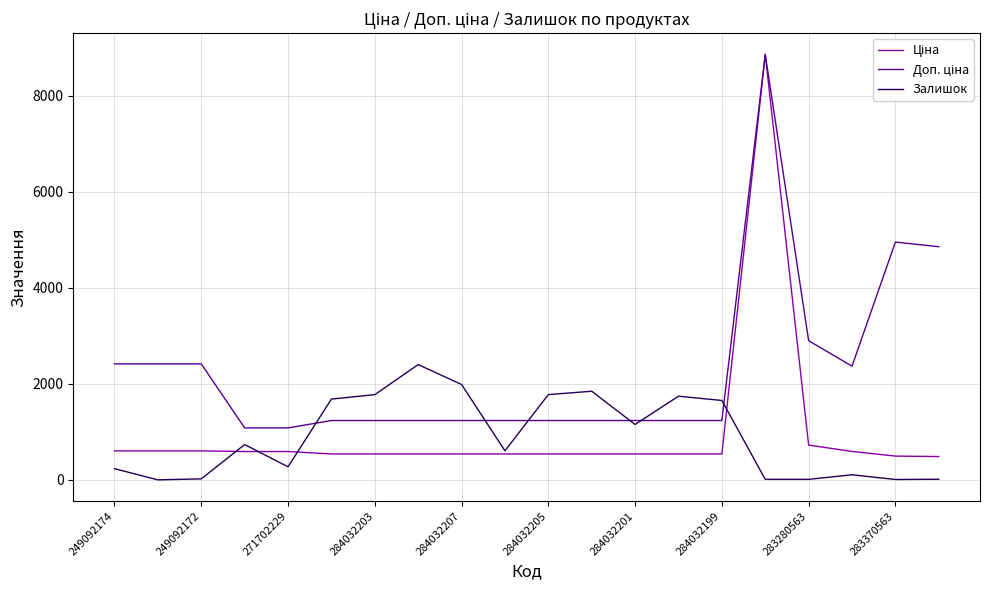

What is the highest value of the Залишок series?

2400.0